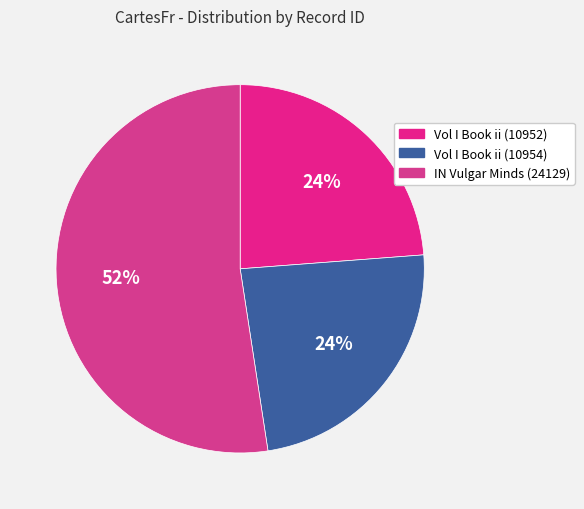

What percentage do Vol I Book ii (10954) and IN Vulgar Minds (24129) together represent?

76.2%